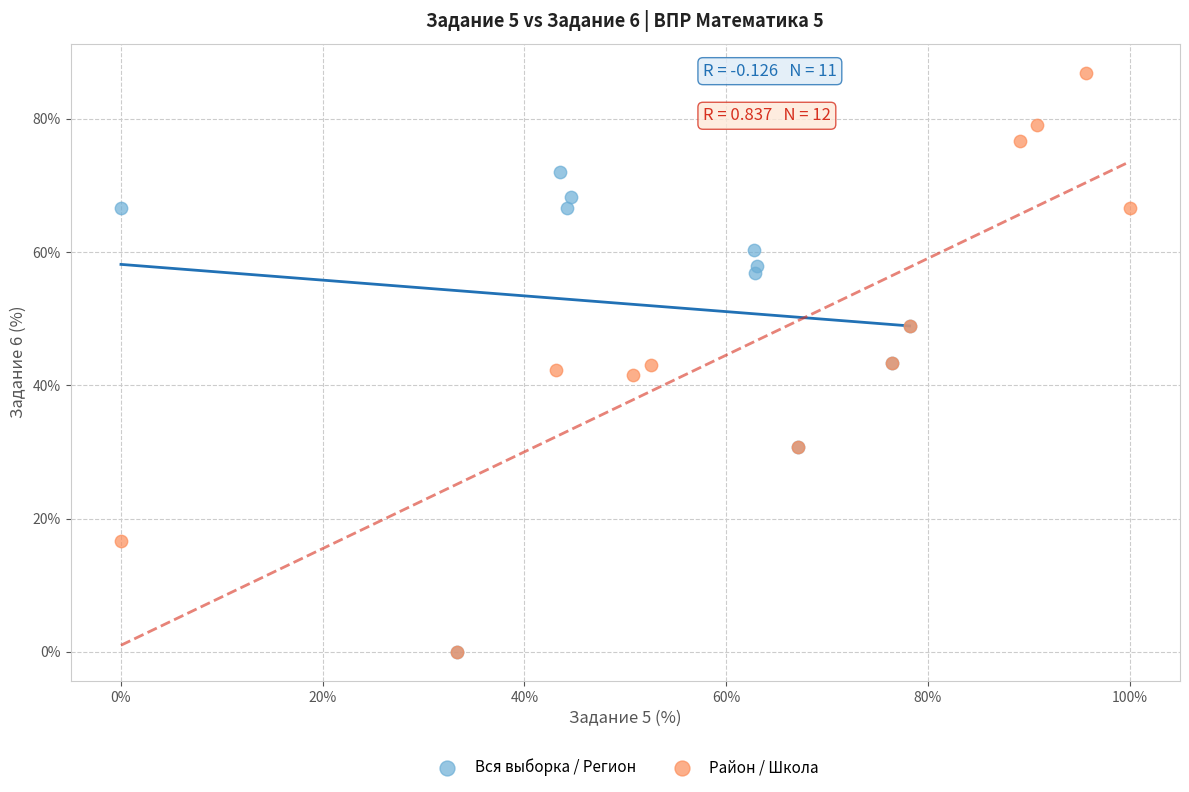

Which series has the largest Y range (max minus min)?

Район / Школа